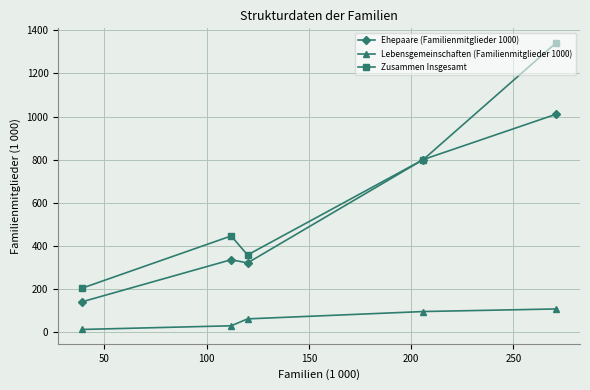

What is the maximum value for Zusammen Insgesamt?

1342